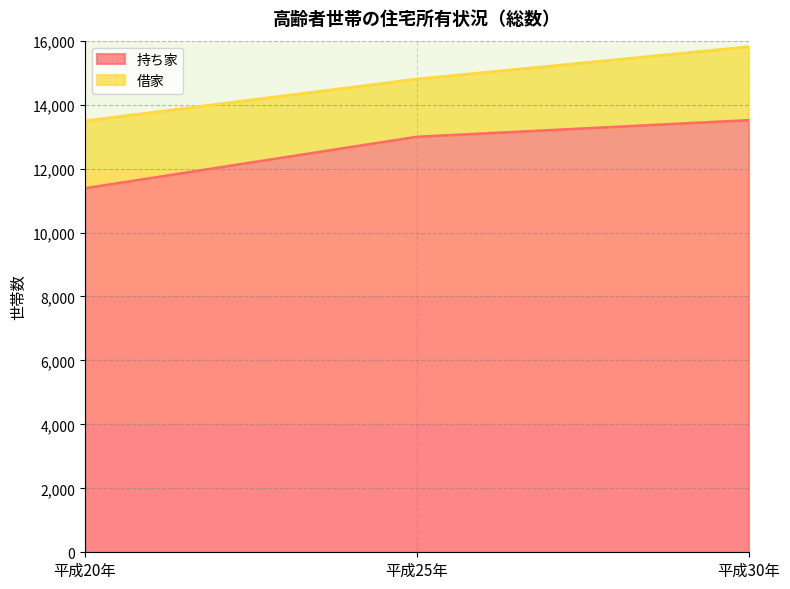

What is the maximum value shown in the chart?

13510